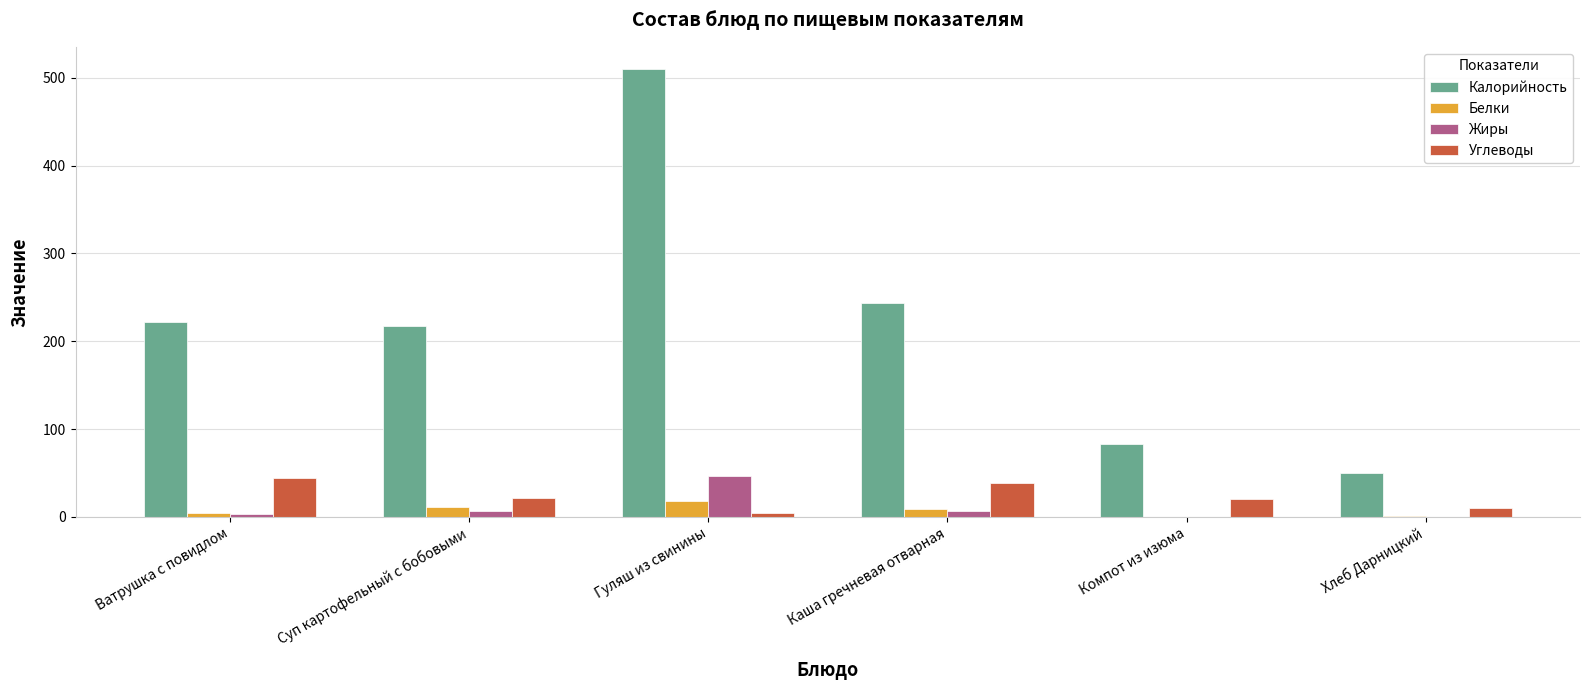

Is it true that Калорийность equals 347.1 at Ватрушка с повидлом?

False